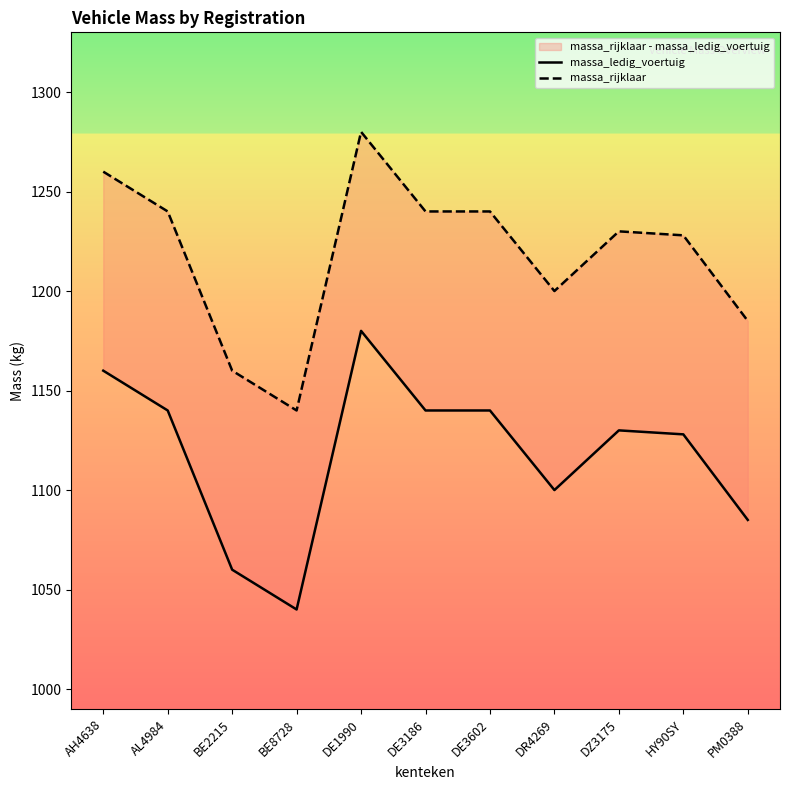

Read the massa_ledig_voertuig value at PM0388, to the nearest 50.

1100